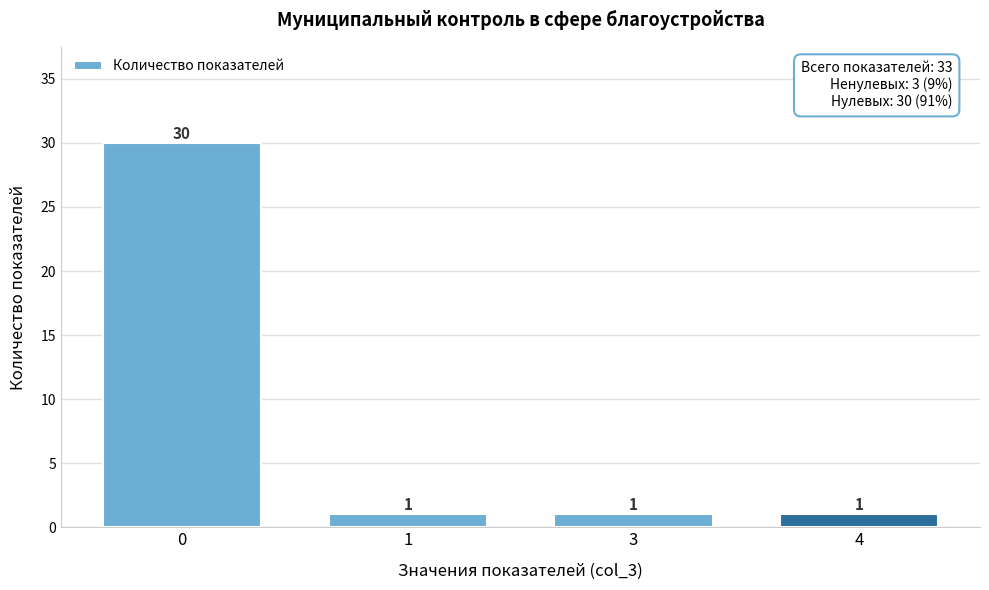

Reading left to right, list all the values displayed in this chart.

30	1	1	1